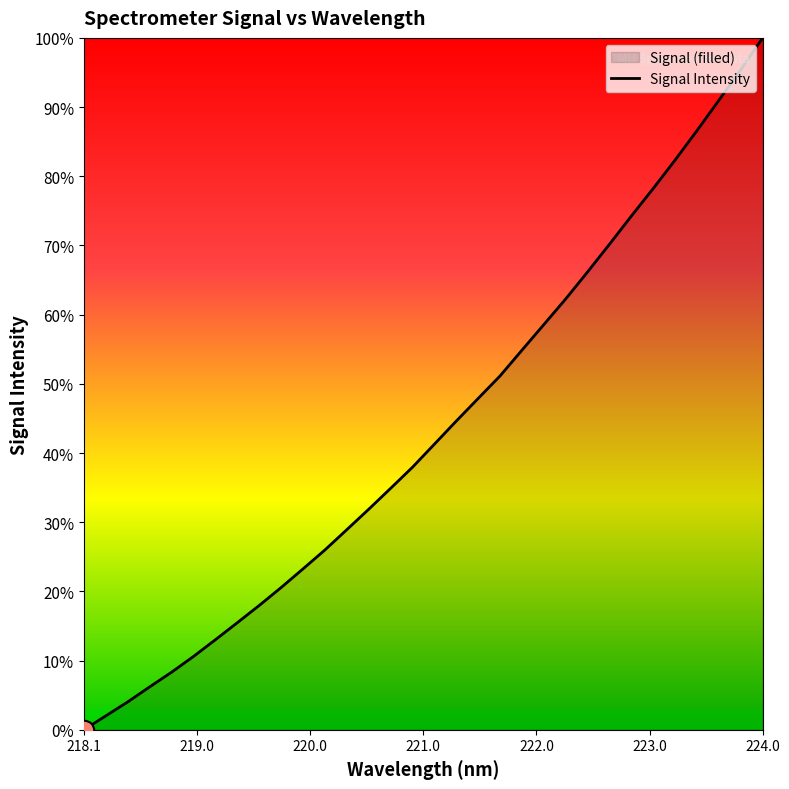

Which category has the lowest value across all series?

218.1